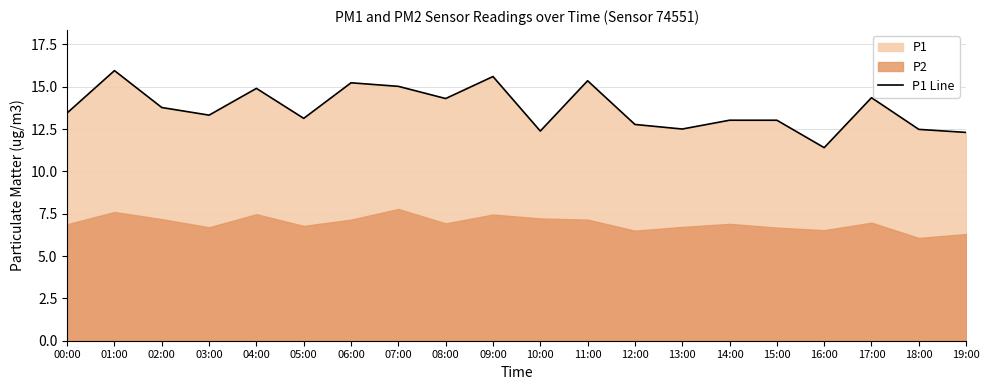

List the labels in order of value, smallest first.

16:00, 19:00, 10:00, 18:00, 13:00, 12:00, 14:00, 15:00, 05:00, 03:00, 00:00, 02:00, 08:00, 17:00, 04:00, 07:00, 06:00, 11:00, 09:00, 01:00